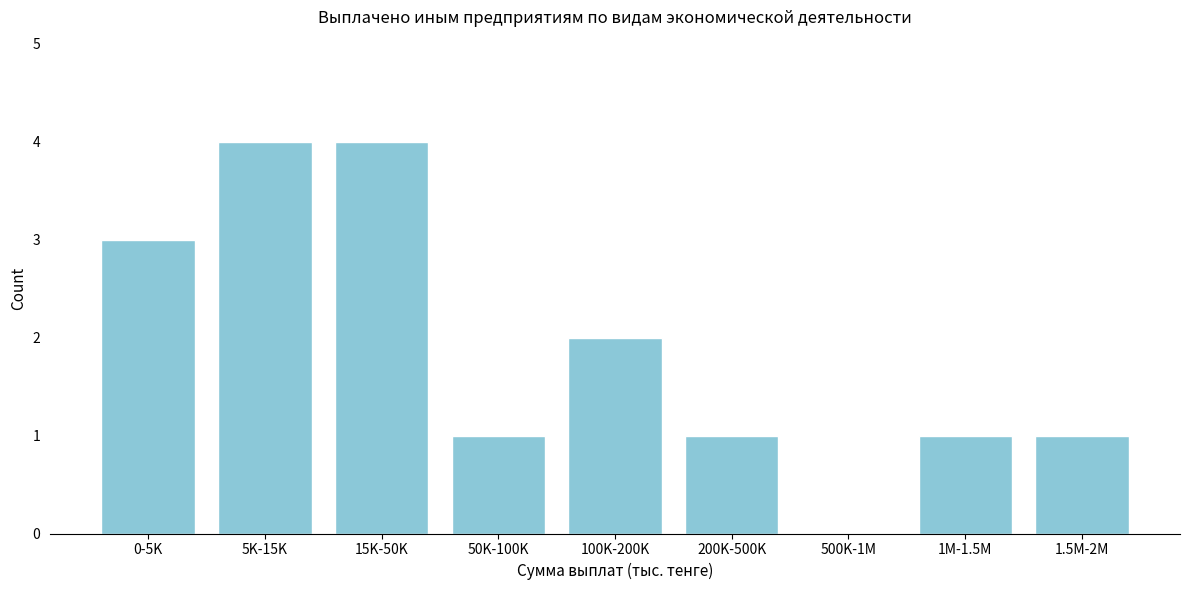

Reading left to right, transcribe all the data shown in this chart.

0-5K=3	5K-15K=4	15K-50K=4	50K-100K=1	100K-200K=2	200K-500K=1	500K-1M=0	1M-1.5M=1	1.5M-2M=1